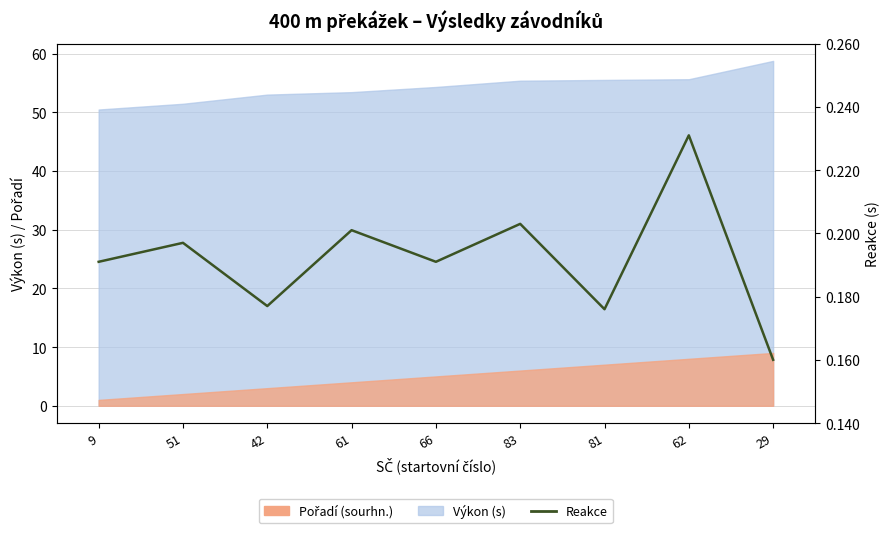

Count the values in the range 0 to 1.

9